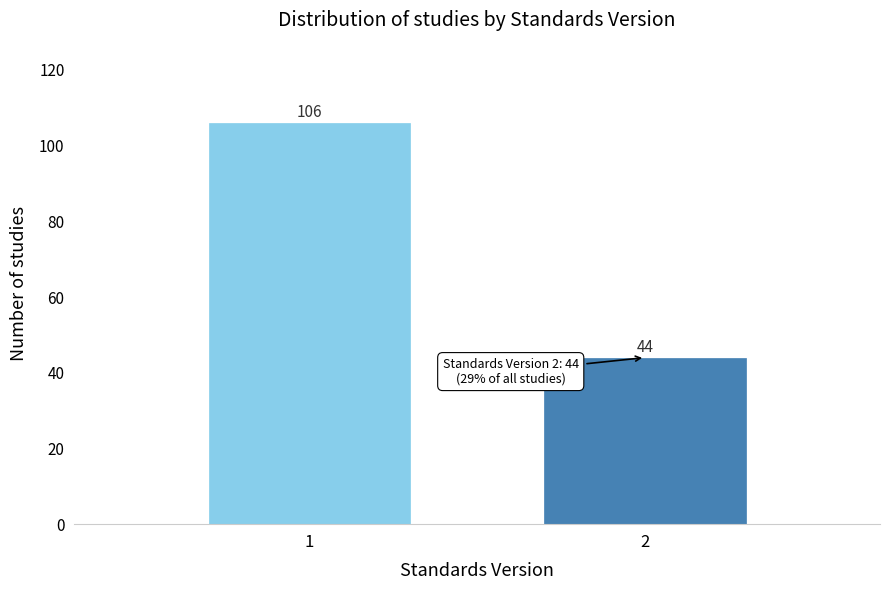

Reading left to right, extract all data points from this chart.

106	44